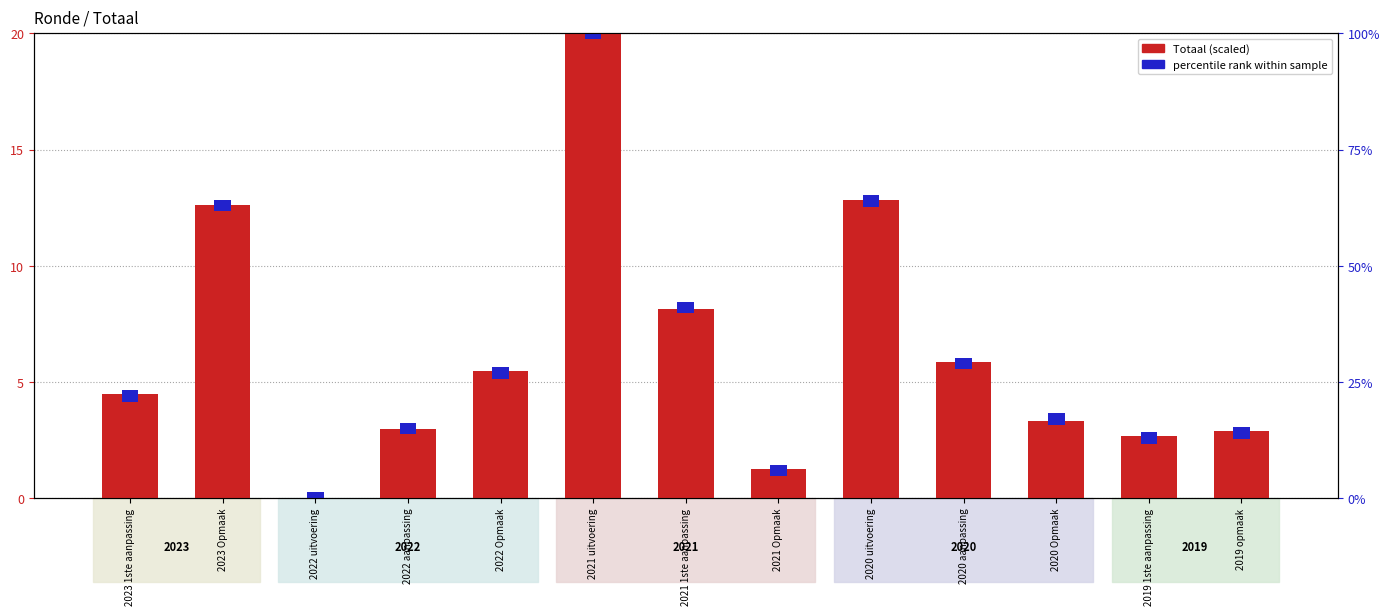

Reading right to left, list all the values displayed in this chart.

2.9	2.7	3.3	5.9	12.8	1.3	8.1	20.0	5.5	3.0	0.0	12.6	4.5